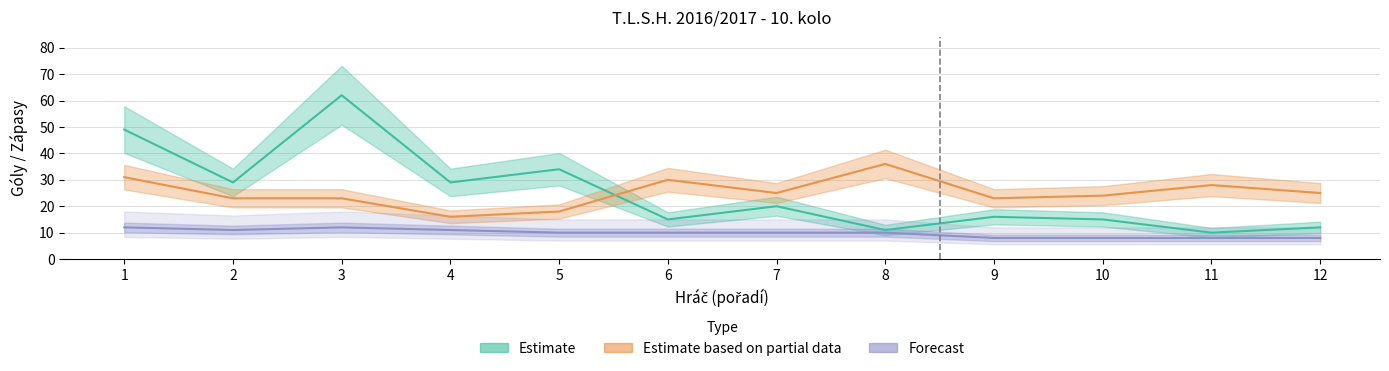

Reading left to right, extract all data points from this chart.

vstrel_goly: 49	29	62	29	34	15	20	11	16	15	10	12
obdrz_goly: 31	23	23	16	18	30	25	36	23	24	28	25
zapasy: 12	11	12	11	10	10	10	10	8	8	8	8